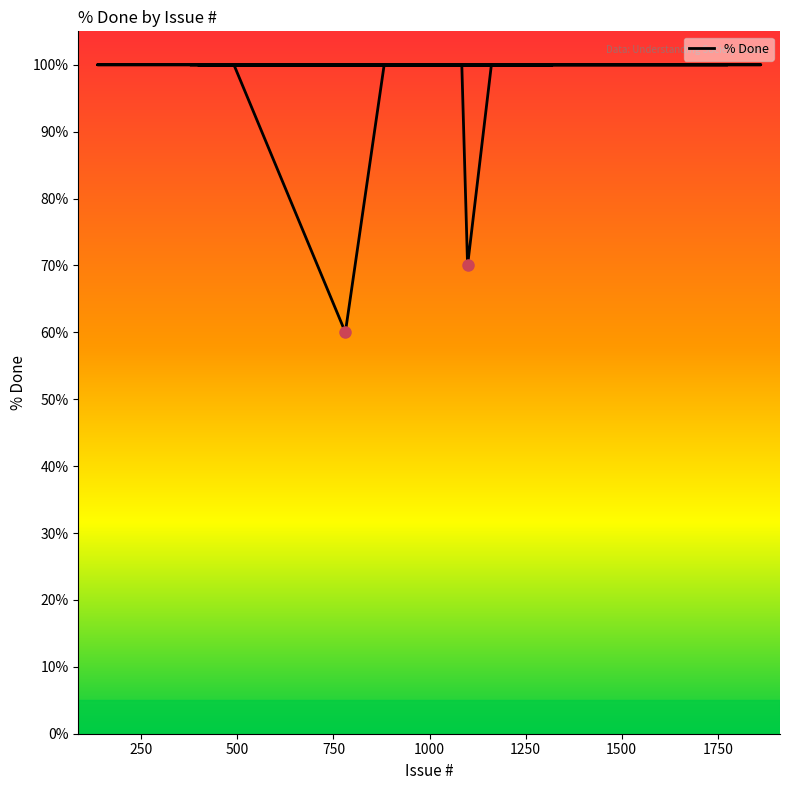

How many categories are shown in the chart?

40